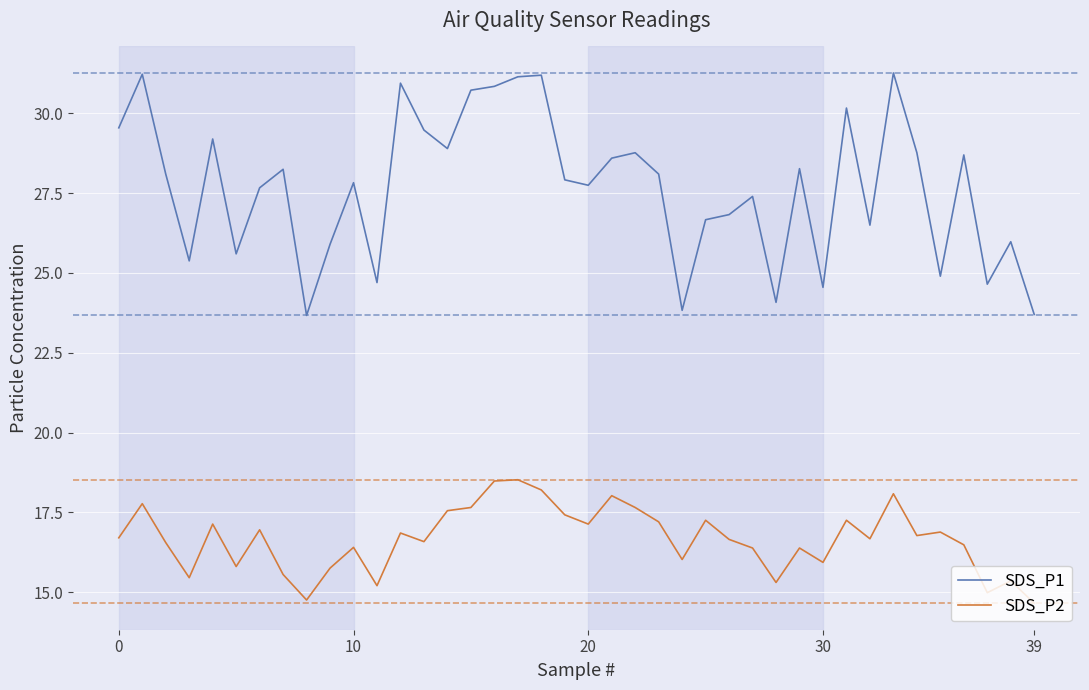

Which series has the widest spread of values?

SDS_P1